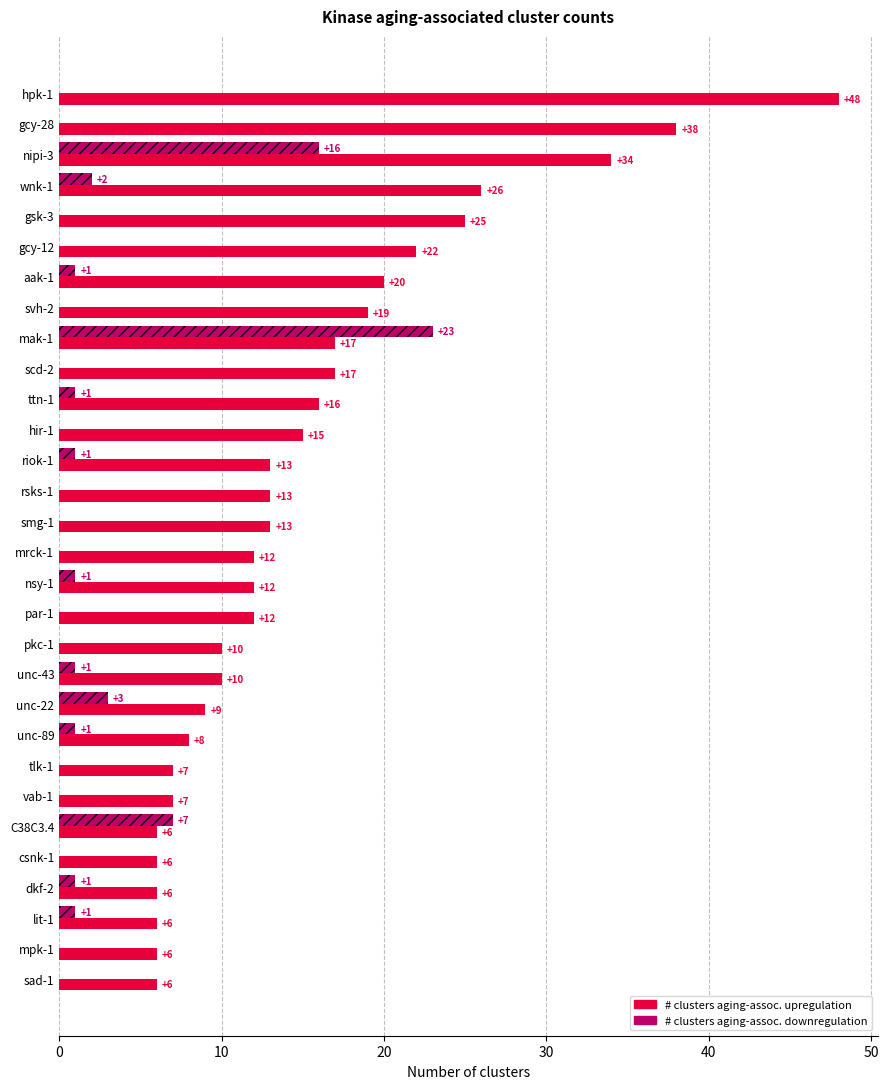

What is the total value across all series at unc-43?

11